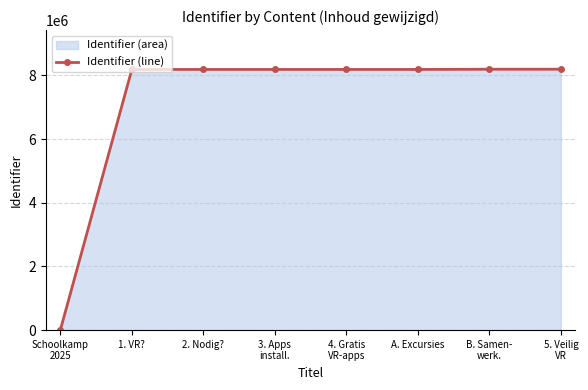

Rank the categories by value from lowest to highest.

Schoolkamp
2025, 1. VR?, 2. Nodig?, 3. Apps
install., 4. Gratis
VR-apps, A. Excursies, B. Samen-
werk., 5. Veilig
VR